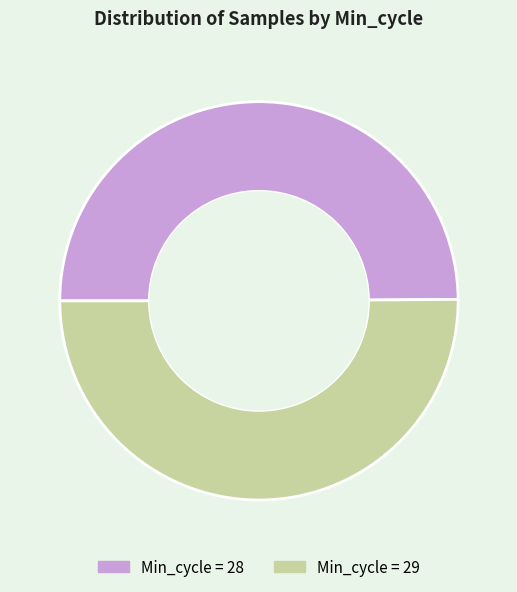

How many segments does this pie chart have?

2